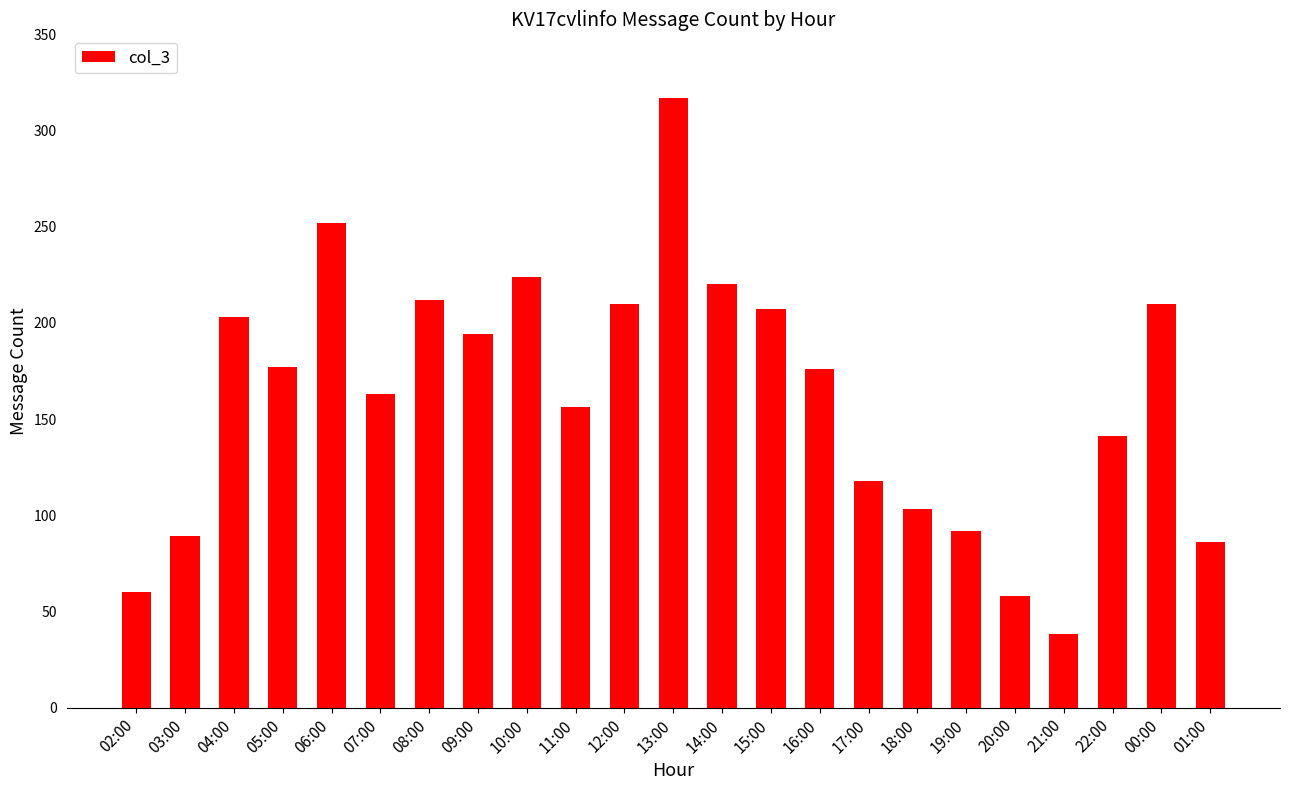

Are the bars grouped side by side (vs. stacked)?

No